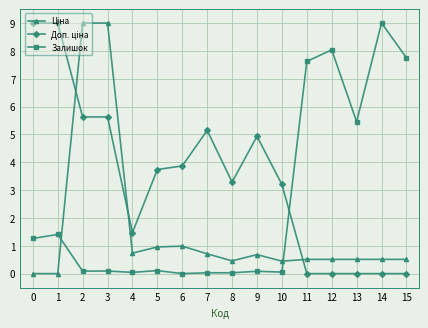

What is the spread (max minus min) of values at 6?

3.9